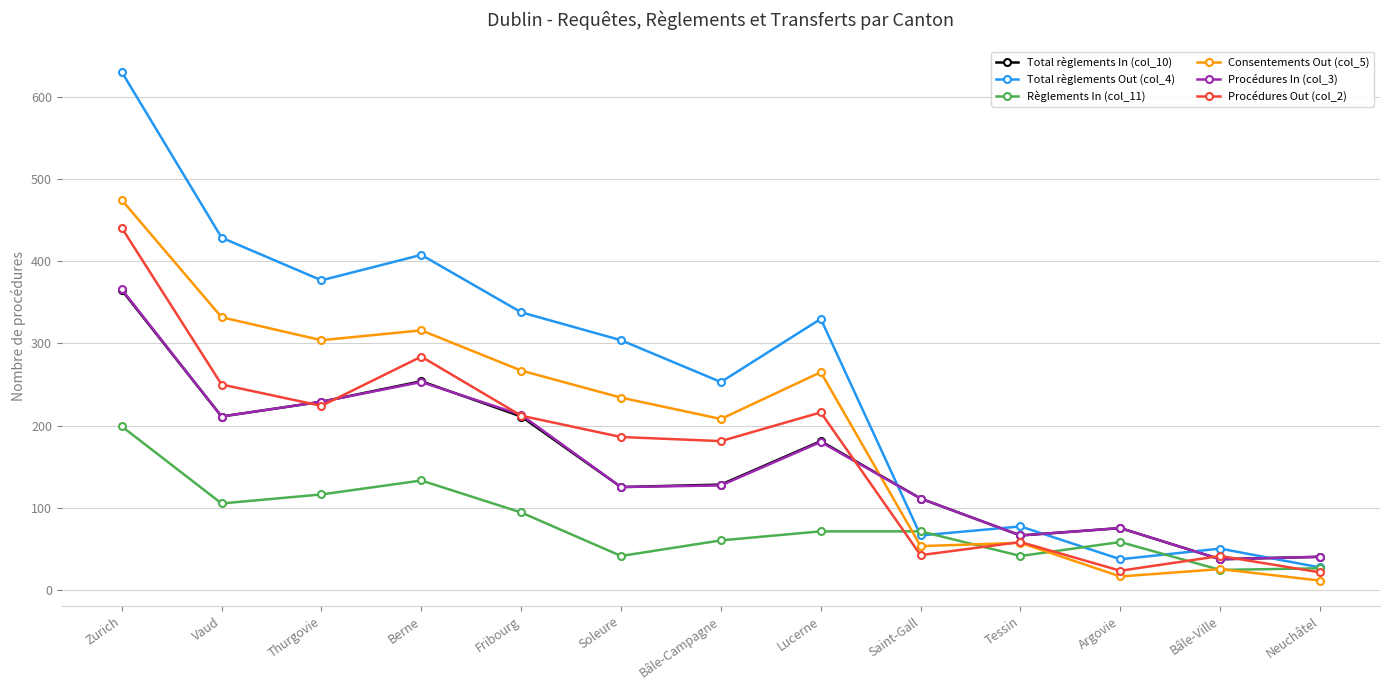

Is the value of Procédures In (col_3) at Argovie greater than the value of Consentements Out (col_5) at Tessin?

Yes